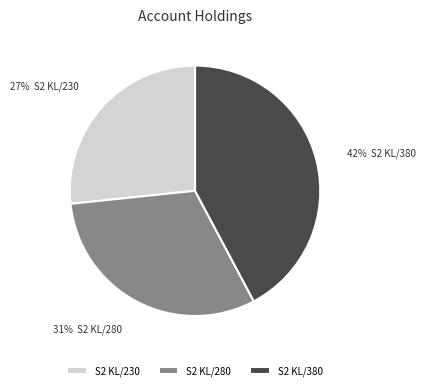

Combined, do S2 KL/380 and S2 KL/280 account for over 50%?

Yes